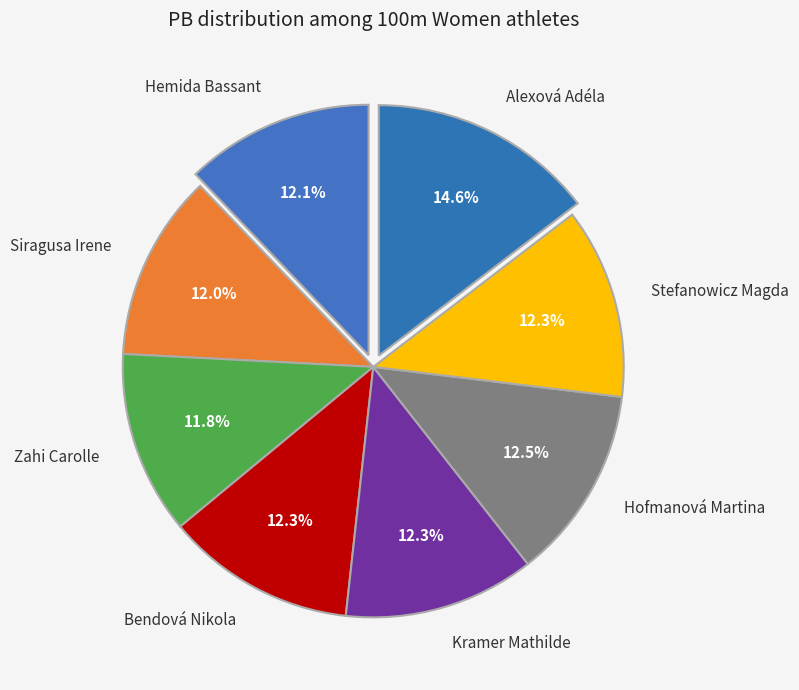

How many segments does this pie chart have?

8